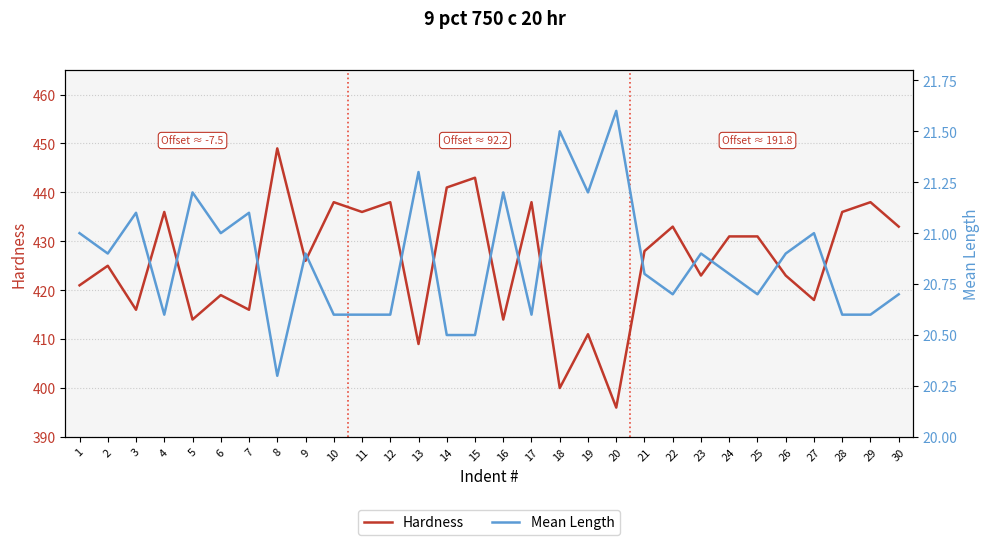

Where is Mean Length nearest to the value 20?

8